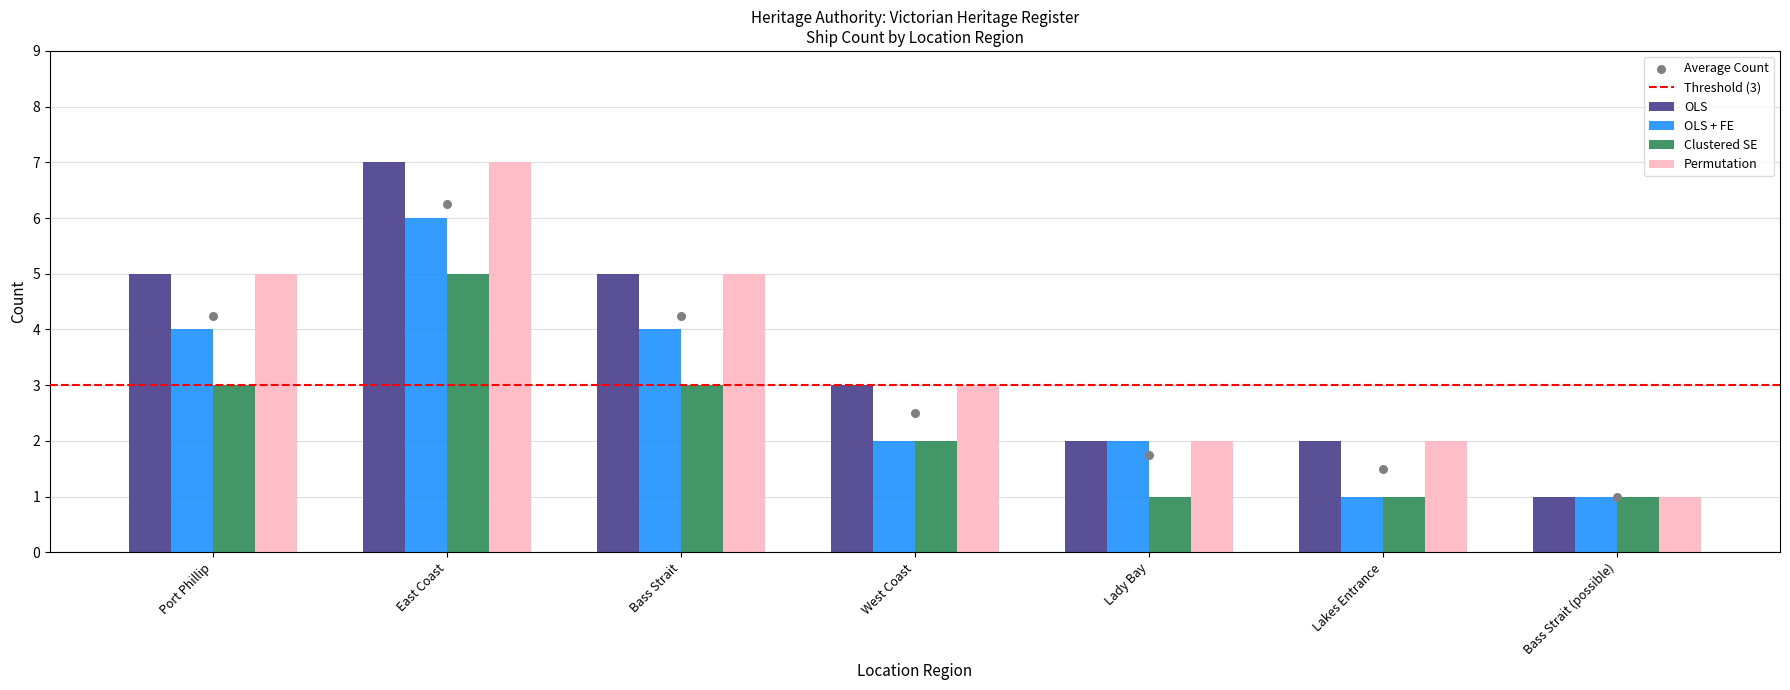

What is the total value across all series at Lady Bay?

7